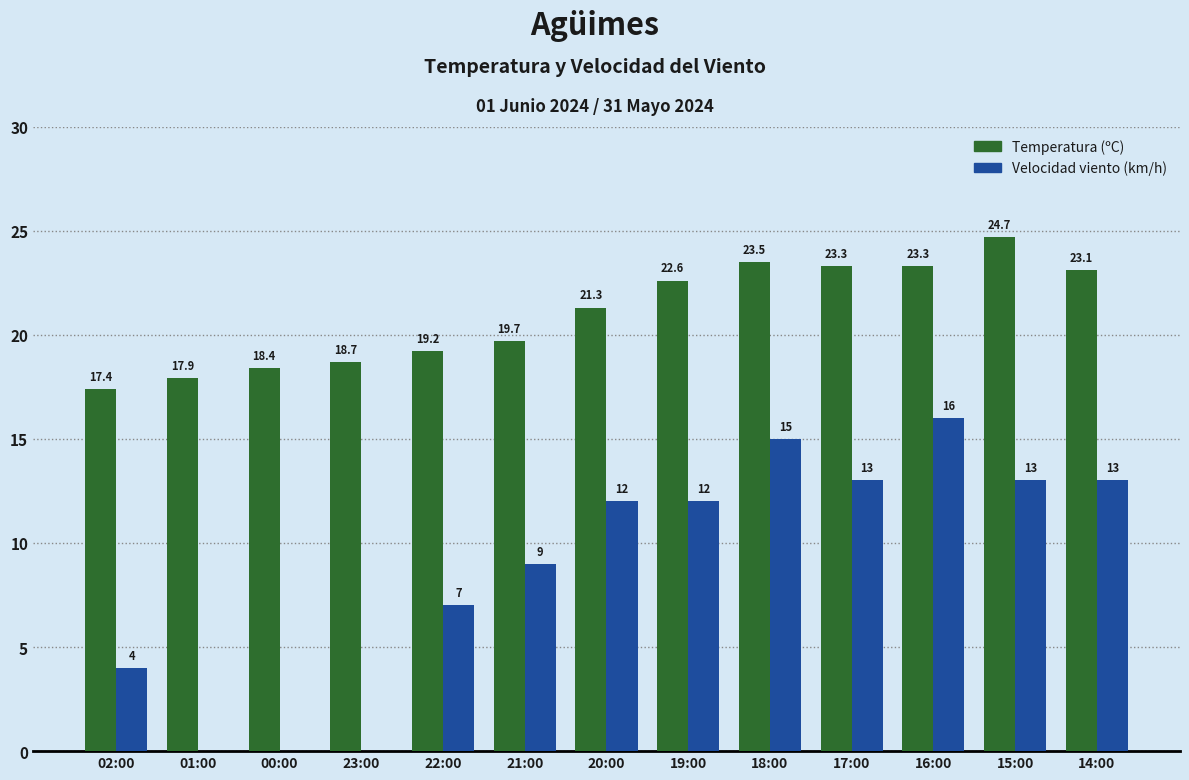

At which category is the sum across all series the highest?

16:00